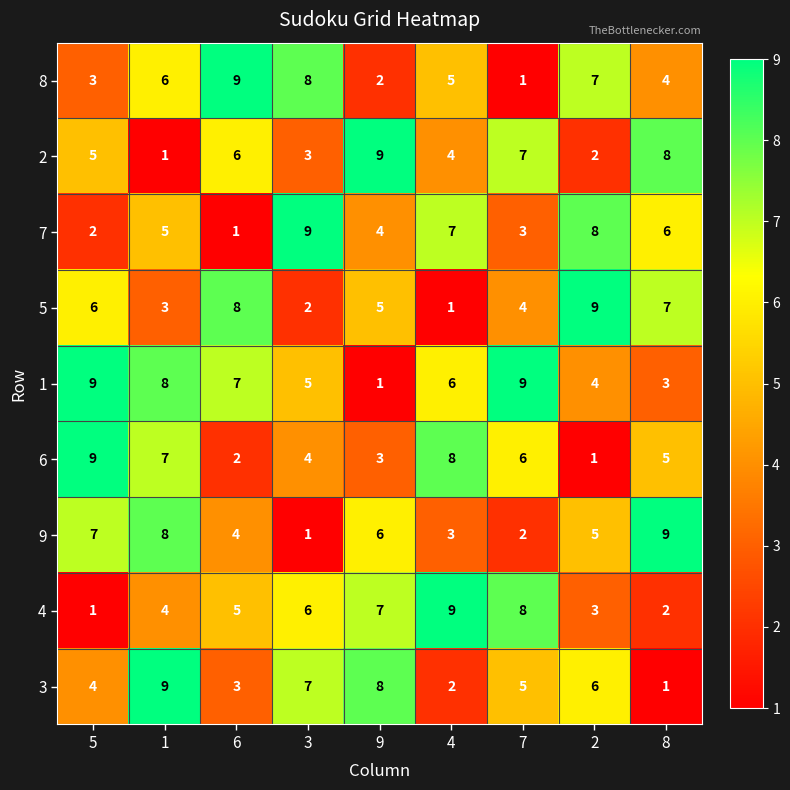

What is the average value of the 8 series?

5